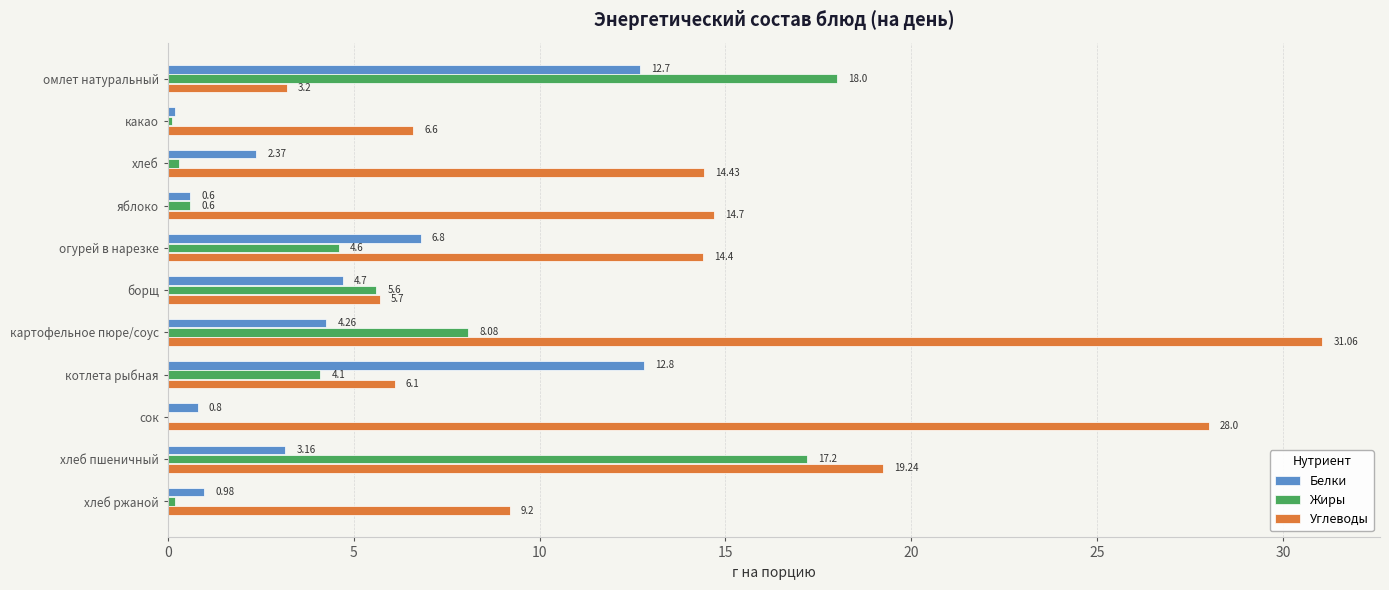

Between омлет натуральный and хлеб пшеничный, which series saw the biggest shift?

Углеводы